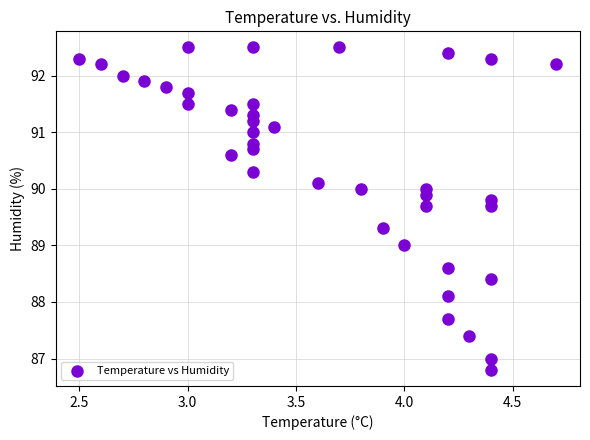

What is the range of X values (max minus min)?

2.2